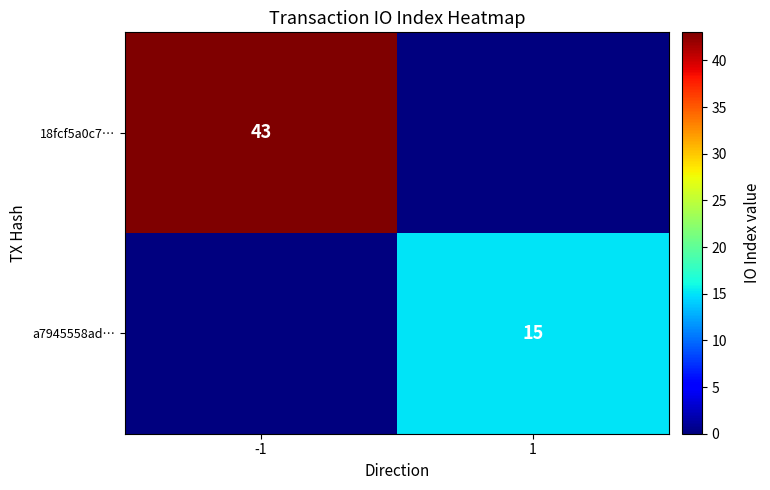

What is the spread (max minus min) of values at -1?

43